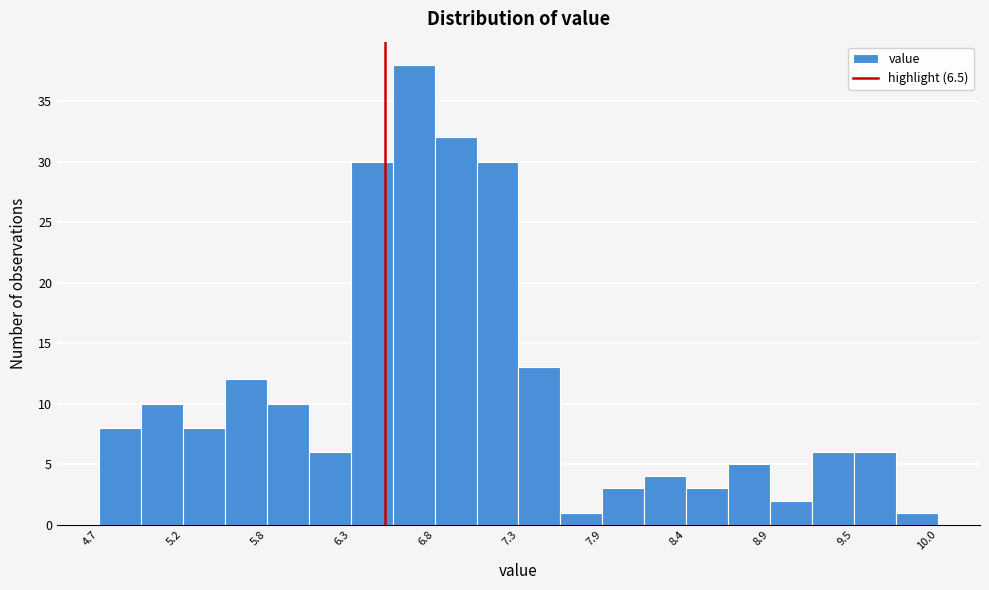

Around what value on the x-axis is the tallest bar? Give the approximate position of its centre, as read against the axis.

6.7